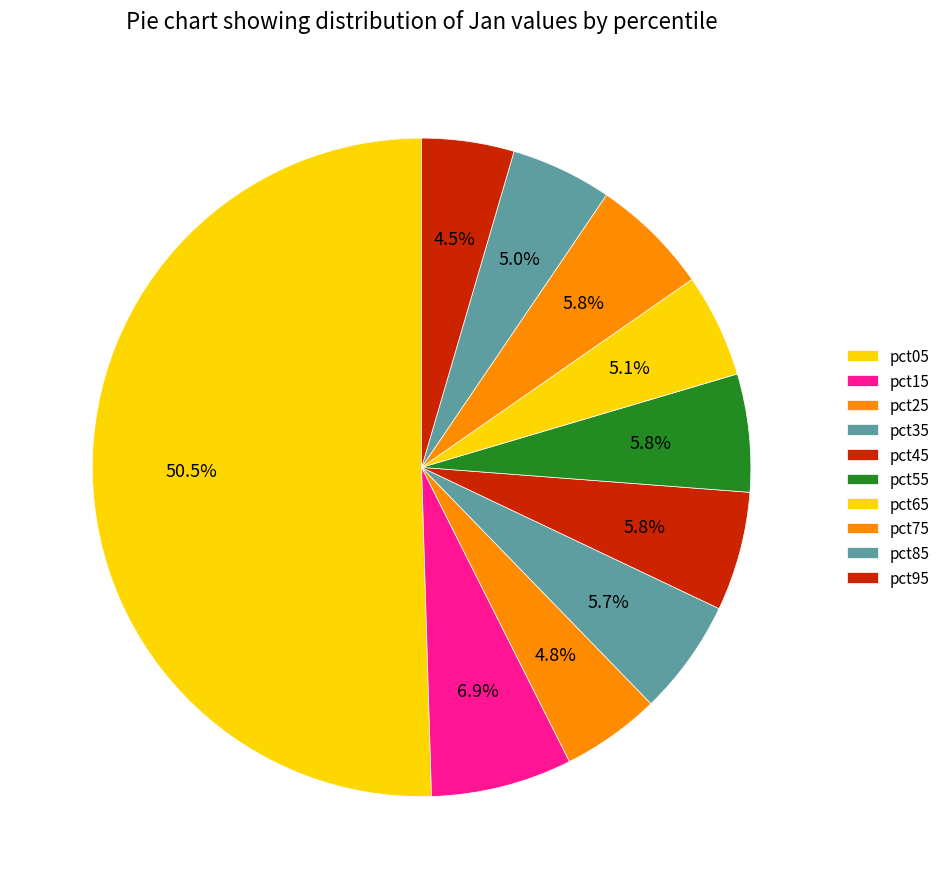

To the nearest percent, what is the average slice percentage?

10%